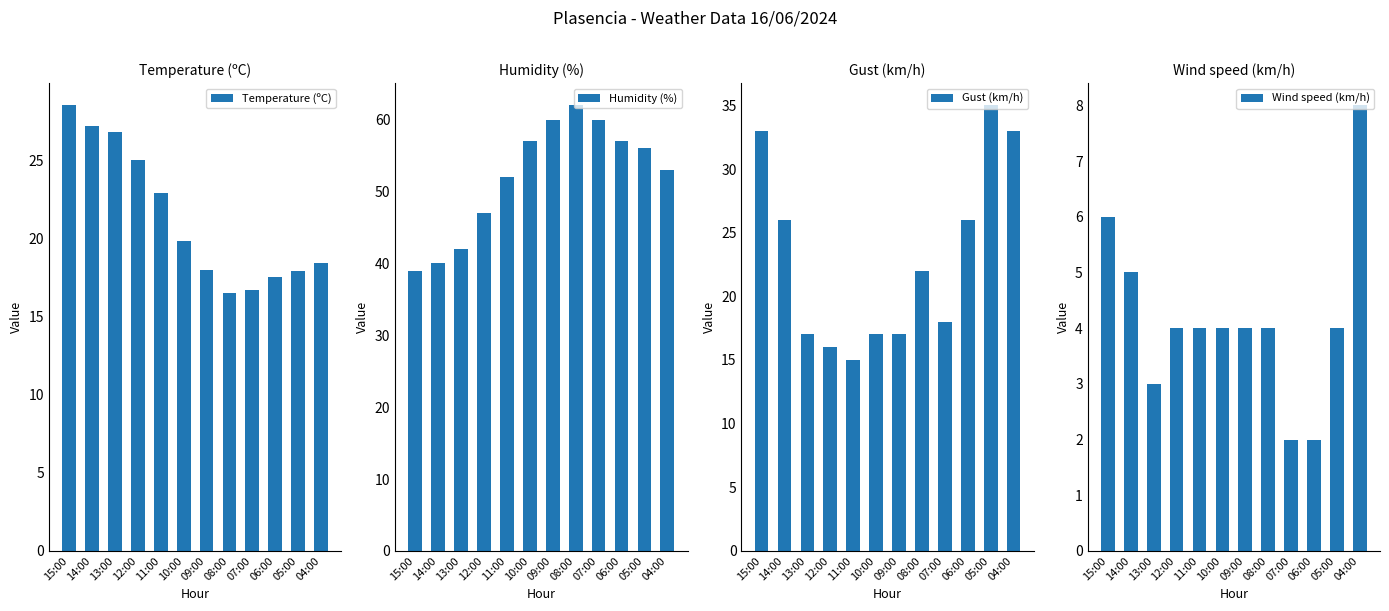

Reading right to left, transcribe all the data shown in this chart.

Temperature (ºC): 04:00=18.4	05:00=17.9	06:00=17.5	07:00=16.7	08:00=16.5	09:00=18.0	10:00=19.8	11:00=22.9	12:00=25.0	13:00=26.8	14:00=27.2	15:00=28.5
Humidity (%): 04:00=53.0	05:00=56.0	06:00=57.0	07:00=60.0	08:00=62.0	09:00=60.0	10:00=57.0	11:00=52.0	12:00=47.0	13:00=42.0	14:00=40.0	15:00=39.0
Gust (km/h): 04:00=33.0	05:00=35.0	06:00=26.0	07:00=18.0	08:00=22.0	09:00=17.0	10:00=17.0	11:00=15.0	12:00=16.0	13:00=17.0	14:00=26.0	15:00=33.0
Wind speed (km/h): 04:00=8.0	05:00=4.0	06:00=2.0	07:00=2.0	08:00=4.0	09:00=4.0	10:00=4.0	11:00=4.0	12:00=4.0	13:00=3.0	14:00=5.0	15:00=6.0